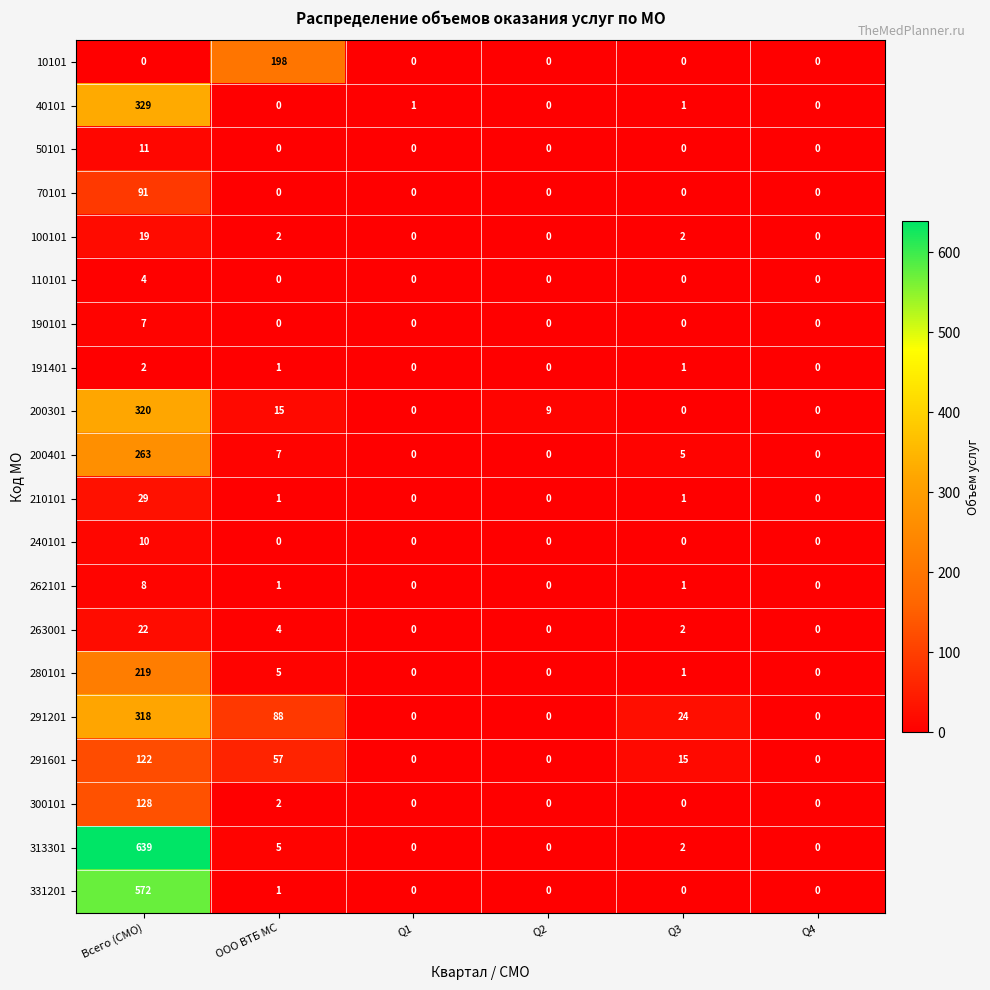

What is the average value of the 331201 series?

96